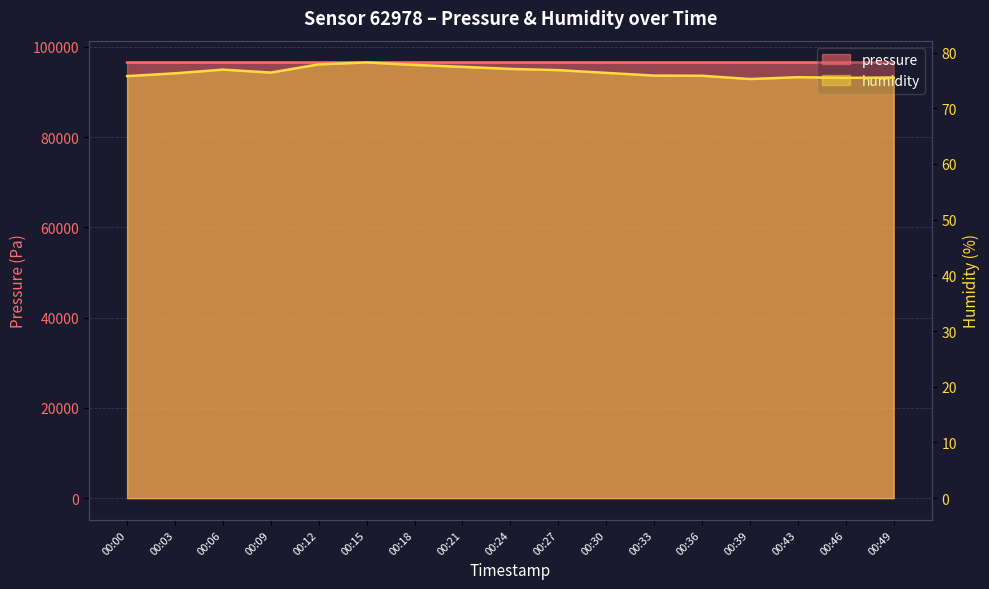

True or false: humidity and pressure cross at least once.

False